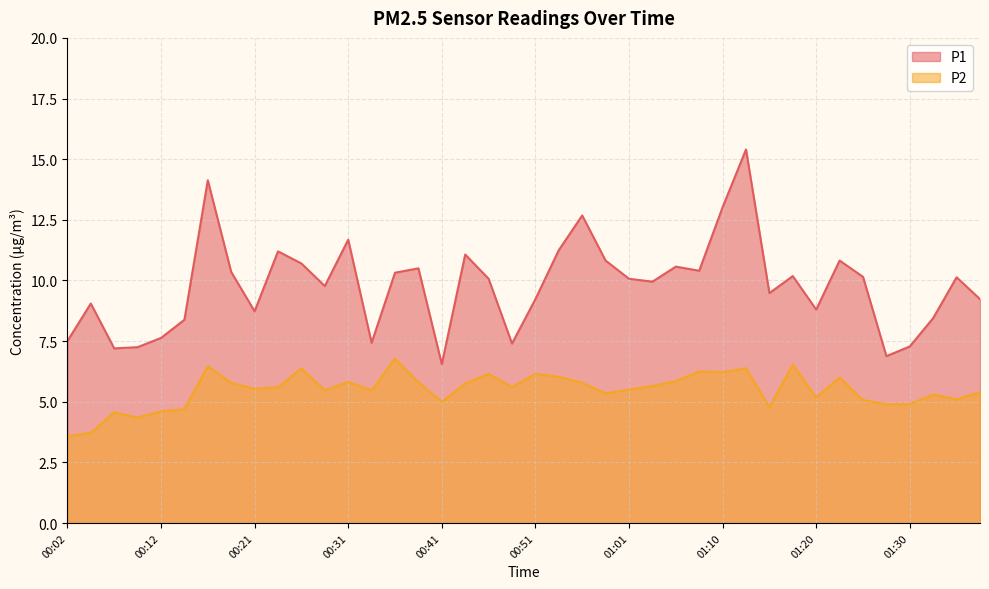

At which category does P1 reach its first local peak?

00:04